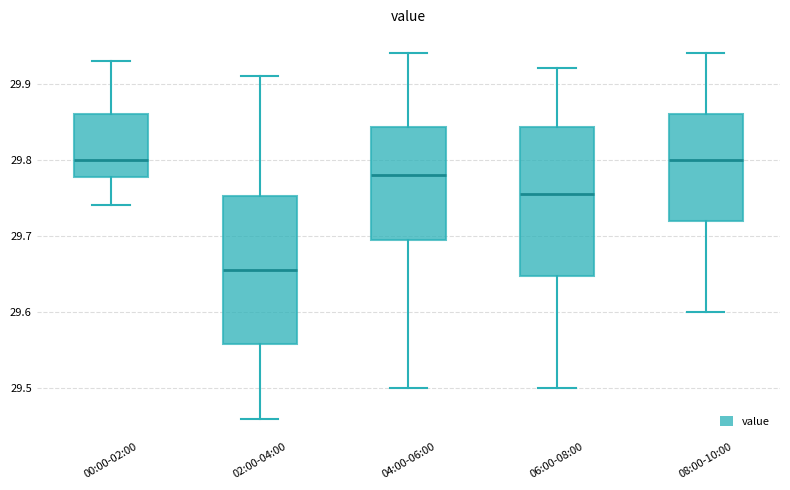

Which box's median line is the lowest?

02:00-04:00